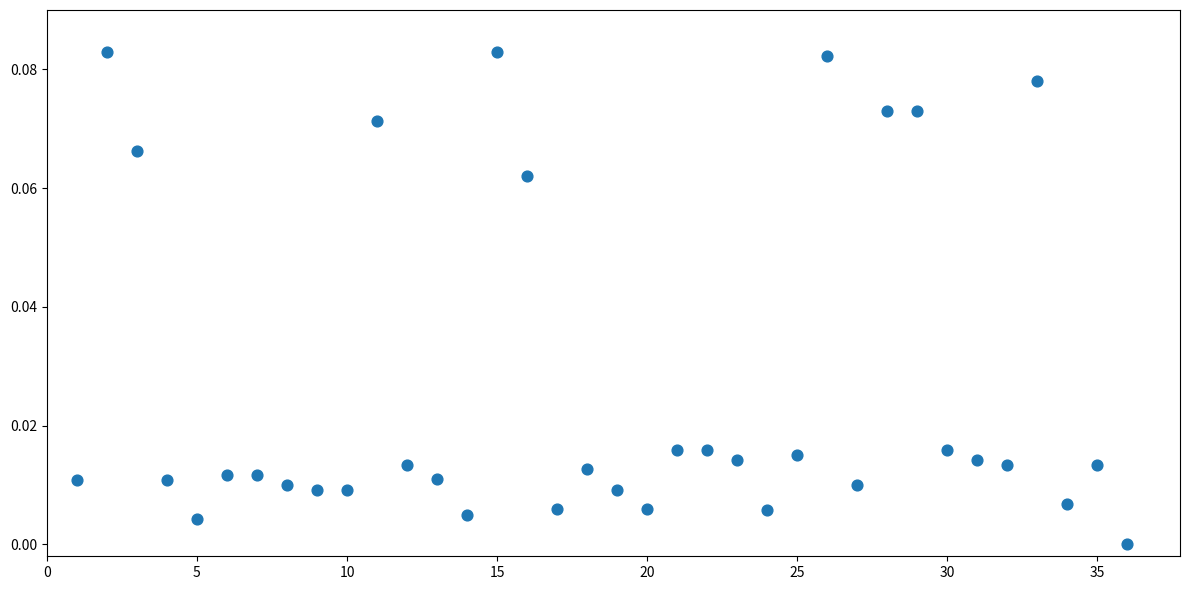

What is the range of X values (max minus min)?

35.0